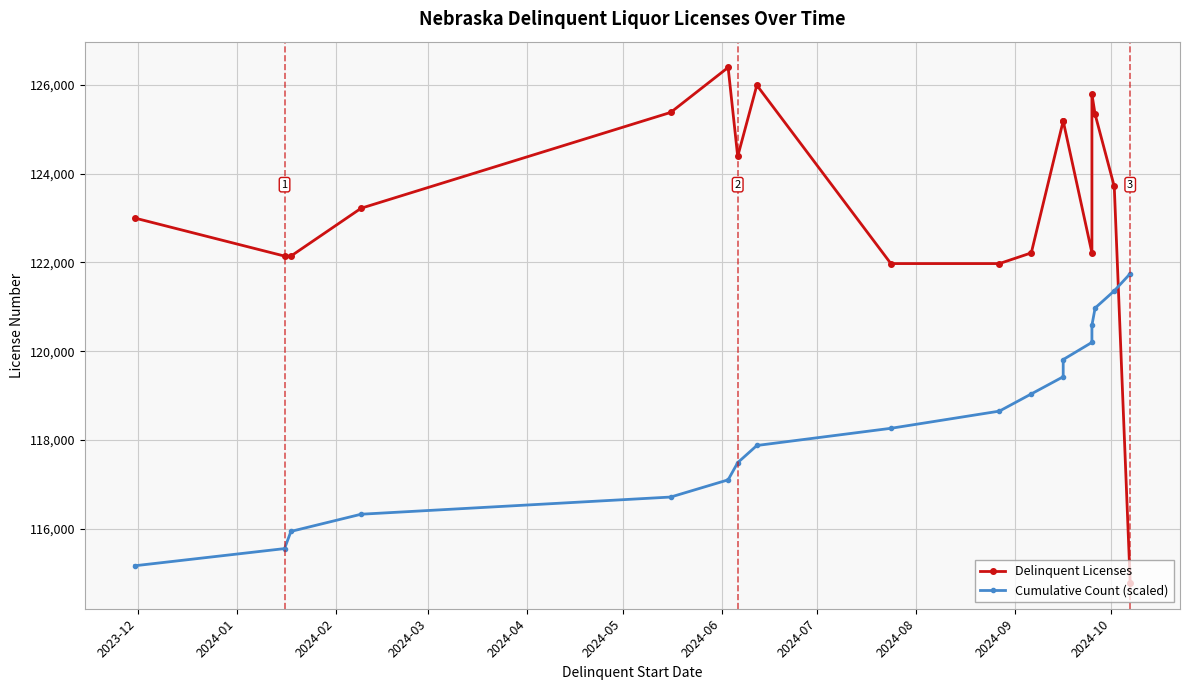

True or false: Cumulative Count (scaled) has more than 1 interior local peaks.

False